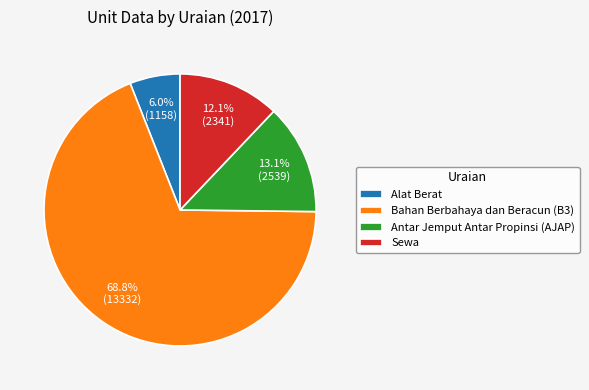

Rank the categories by value from highest to lowest.

Bahan Berbahaya dan Beracun (B3), Antar Jemput Antar Propinsi (AJAP), Sewa, Alat Berat